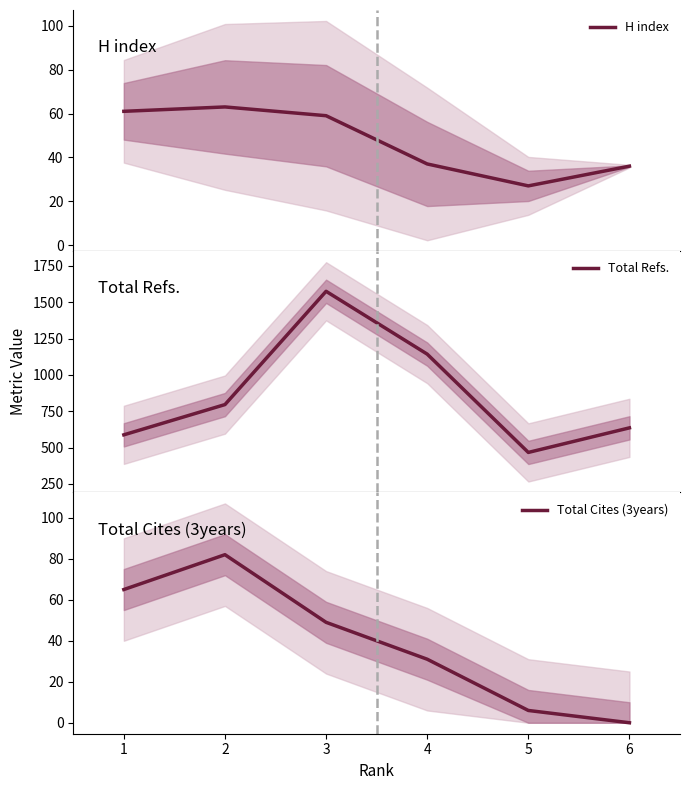

What is the lowest value of the Total Refs. series?

467